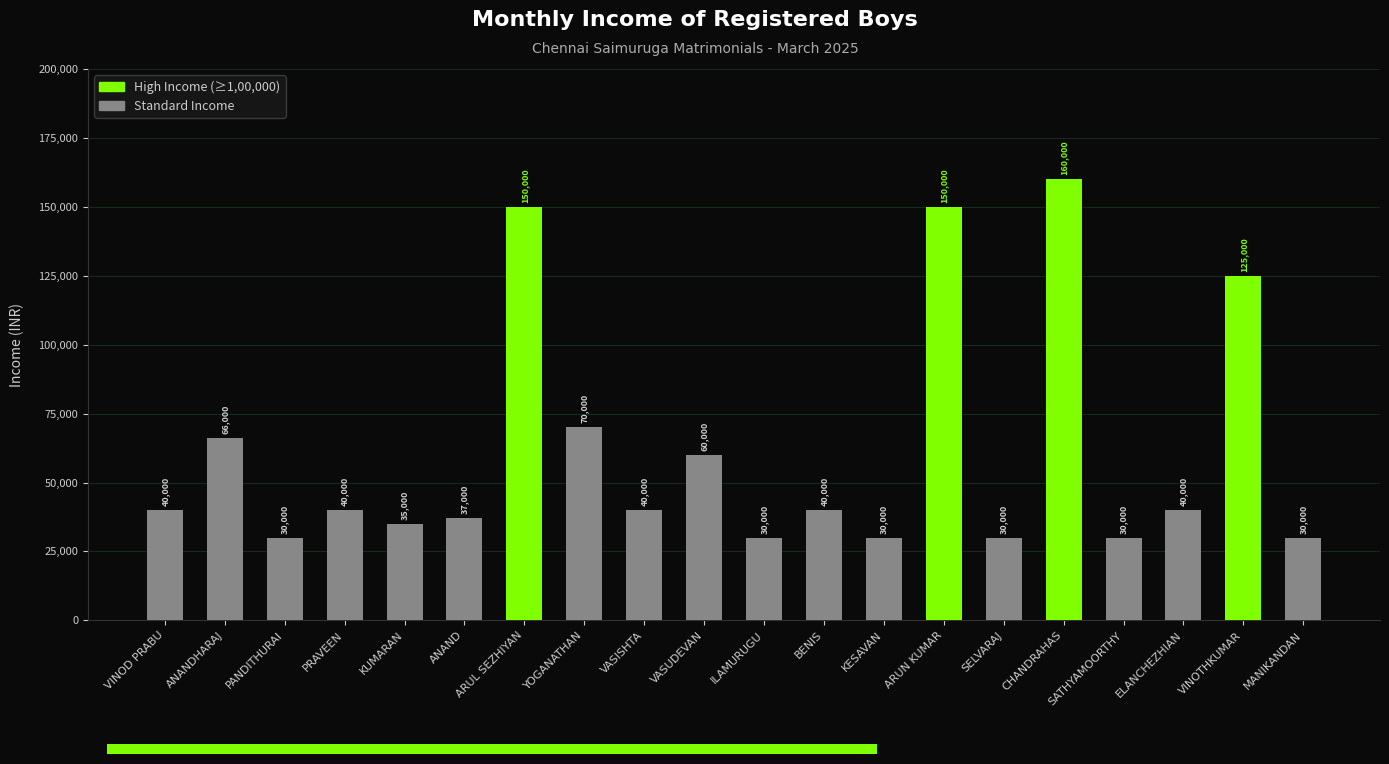

At which category does the chart reach its peak across all series?

CHANDRAHAS